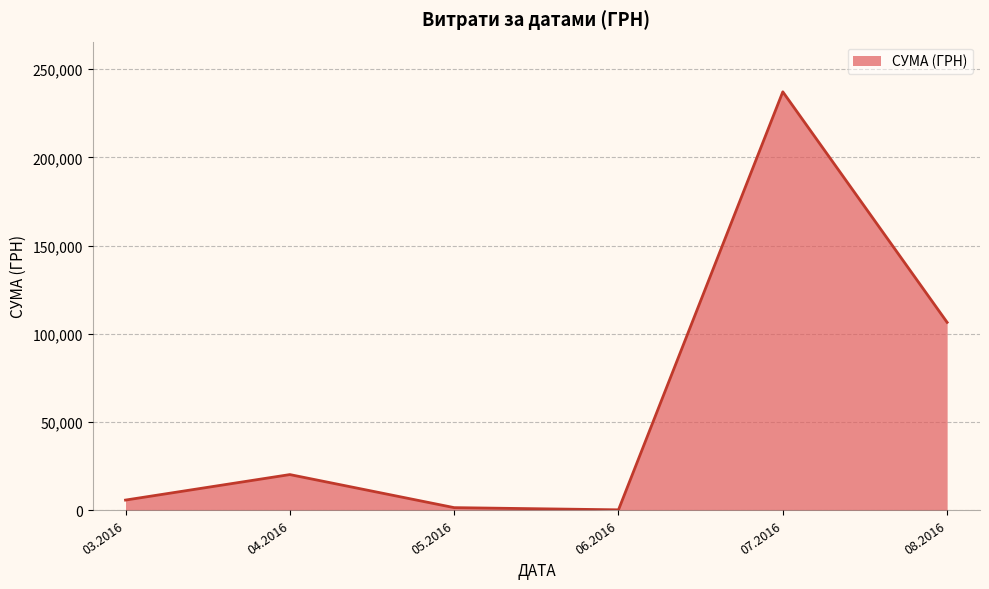

How many interior local valleys (lower than both neighbors) does the data have?

1